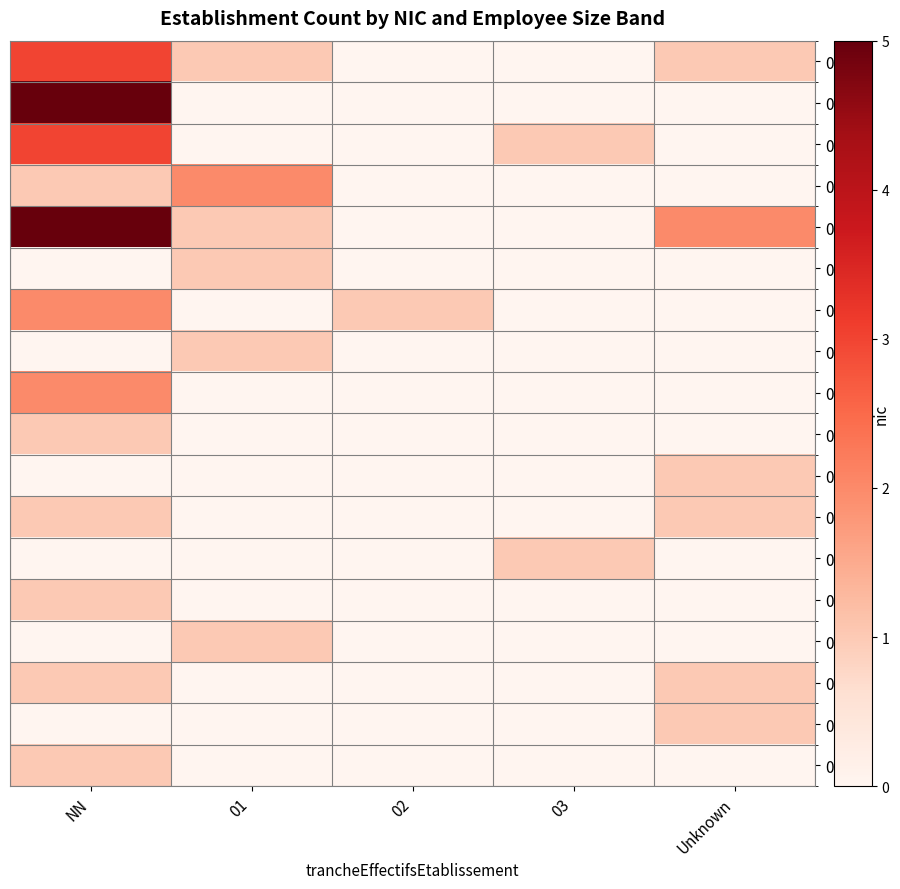

How many distinct data groups are displayed?

18